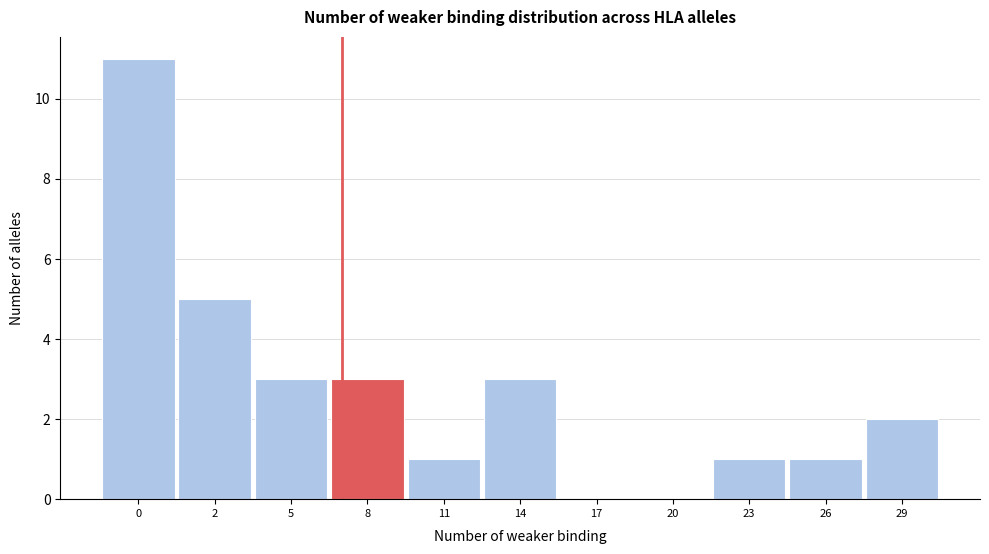

Reading left to right, list all the values displayed in this chart.

0=11	2=5	5=3	8=3	11=1	14=3	17=0	20=0	23=1	26=1	29=2